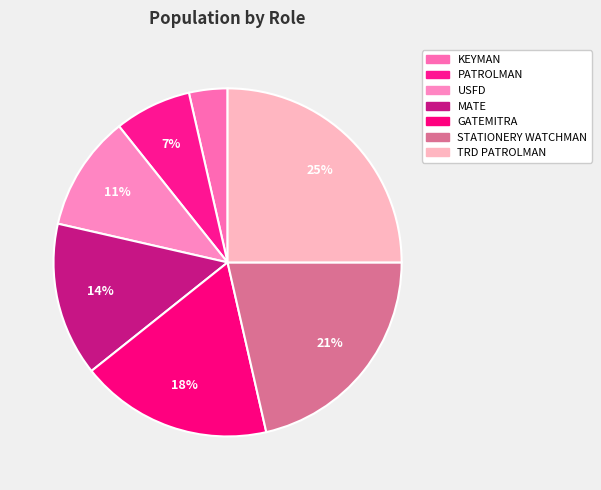

Does any single category account for the majority?

No